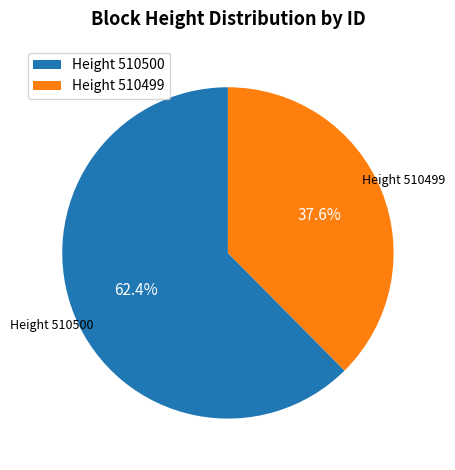

How many segments does this pie chart have?

2